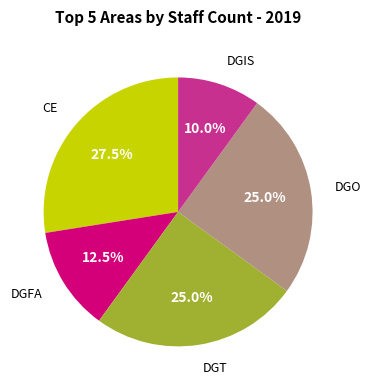

Between DGFA and DGO, which is larger?

DGO